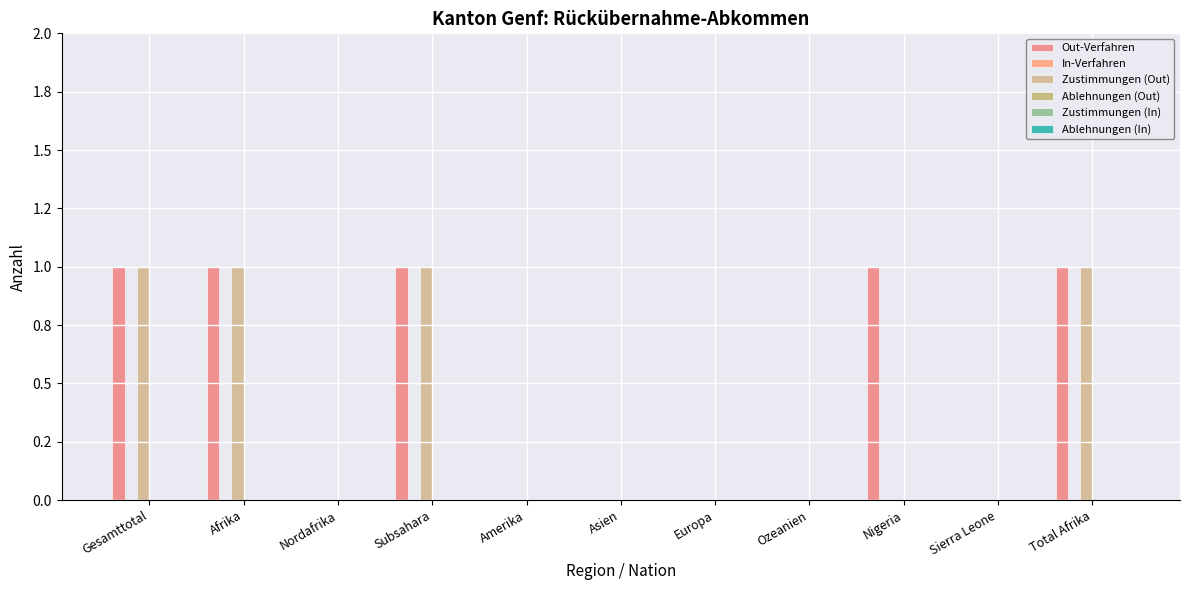

Are the bars grouped side by side (vs. stacked)?

Yes